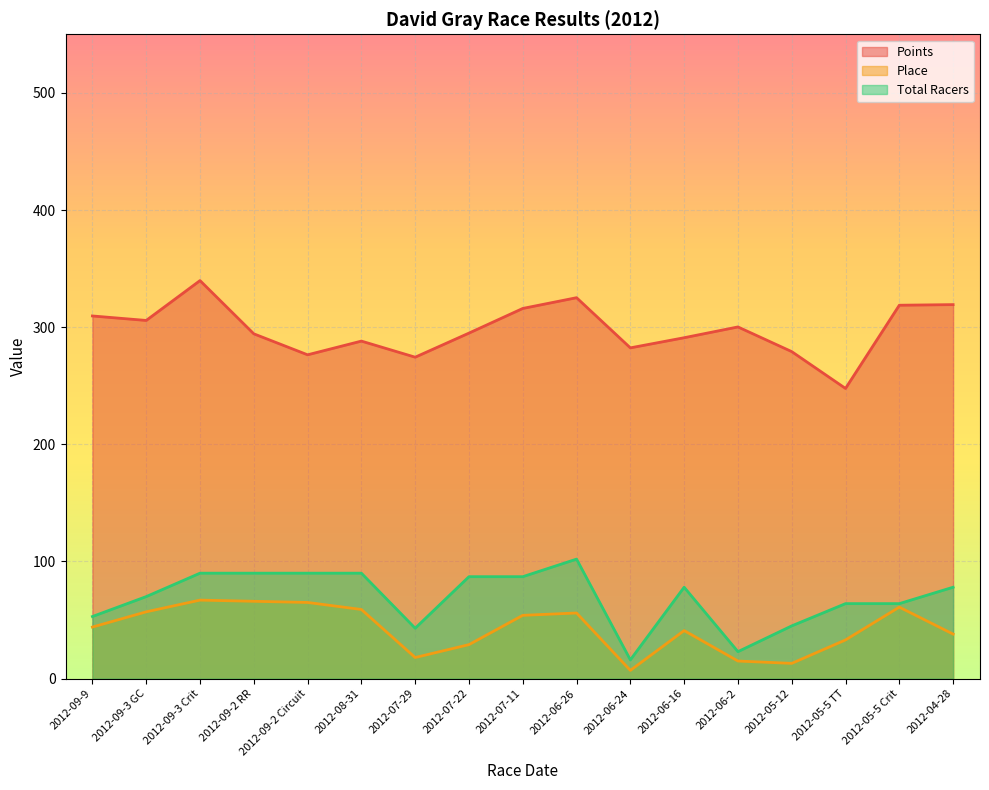

Which category has the lowest value in the Points series?

2012-05-5 TT